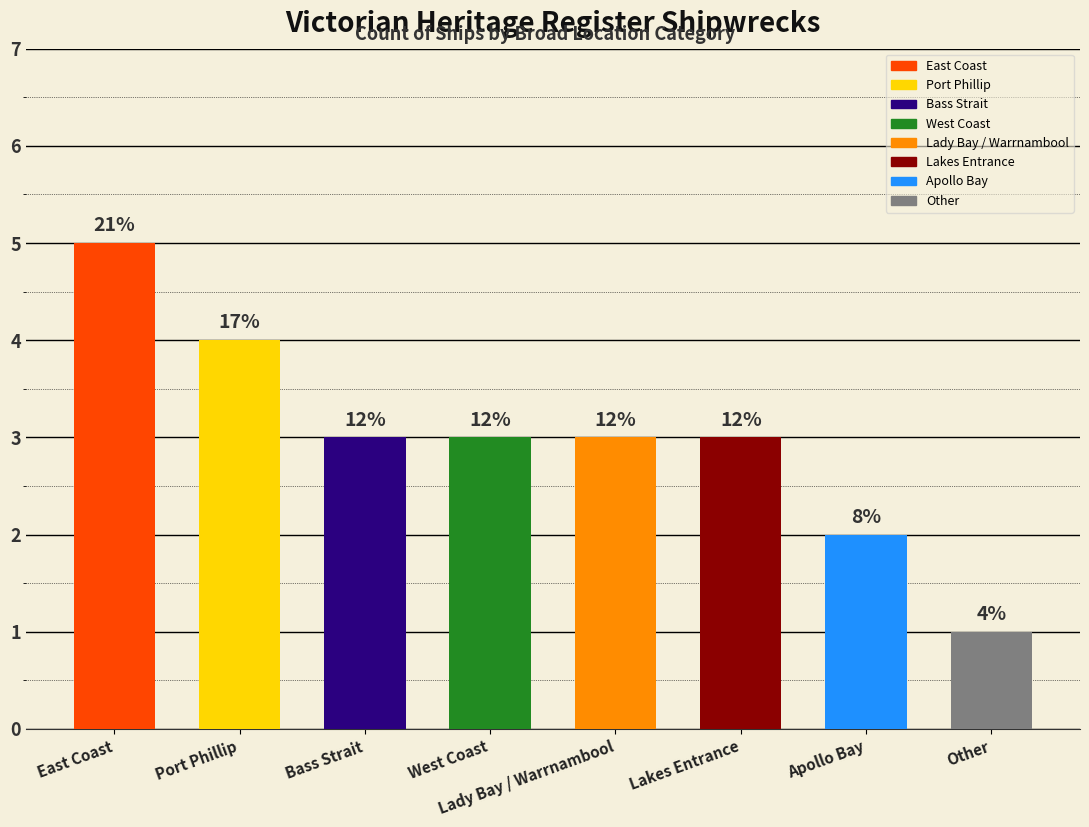

Which label corresponds to the largest value in the chart?

East Coast